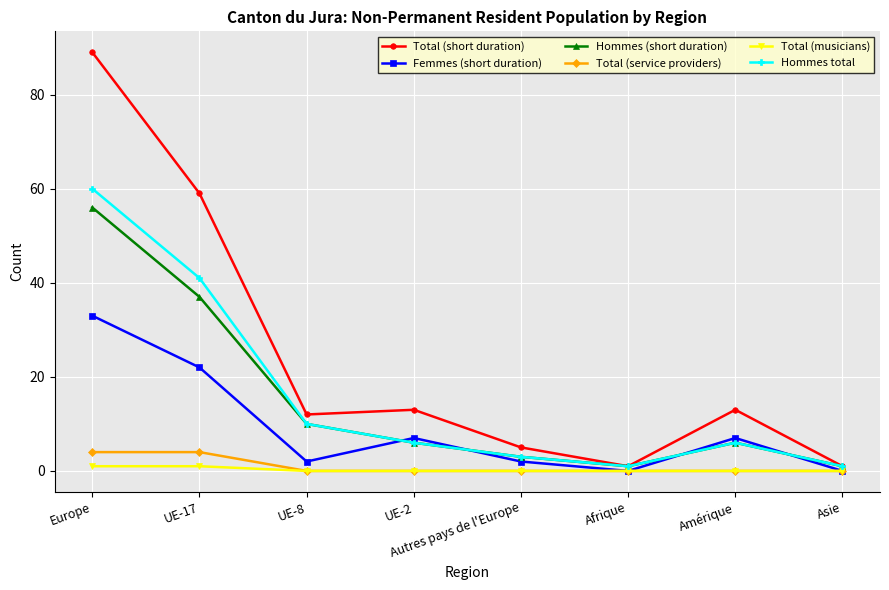

True or false: Total (musicians) and Total (short duration) cross at least once.

False